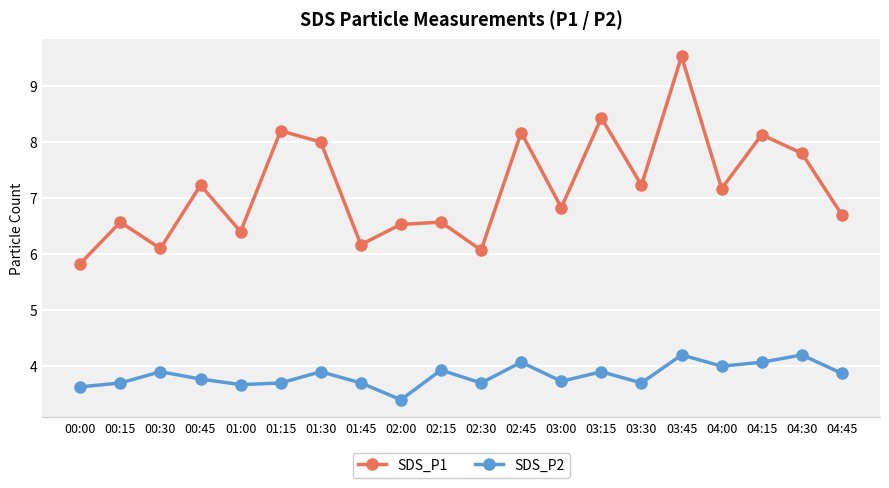

At which category does SDS_P1 reach its first local peak?

00:15